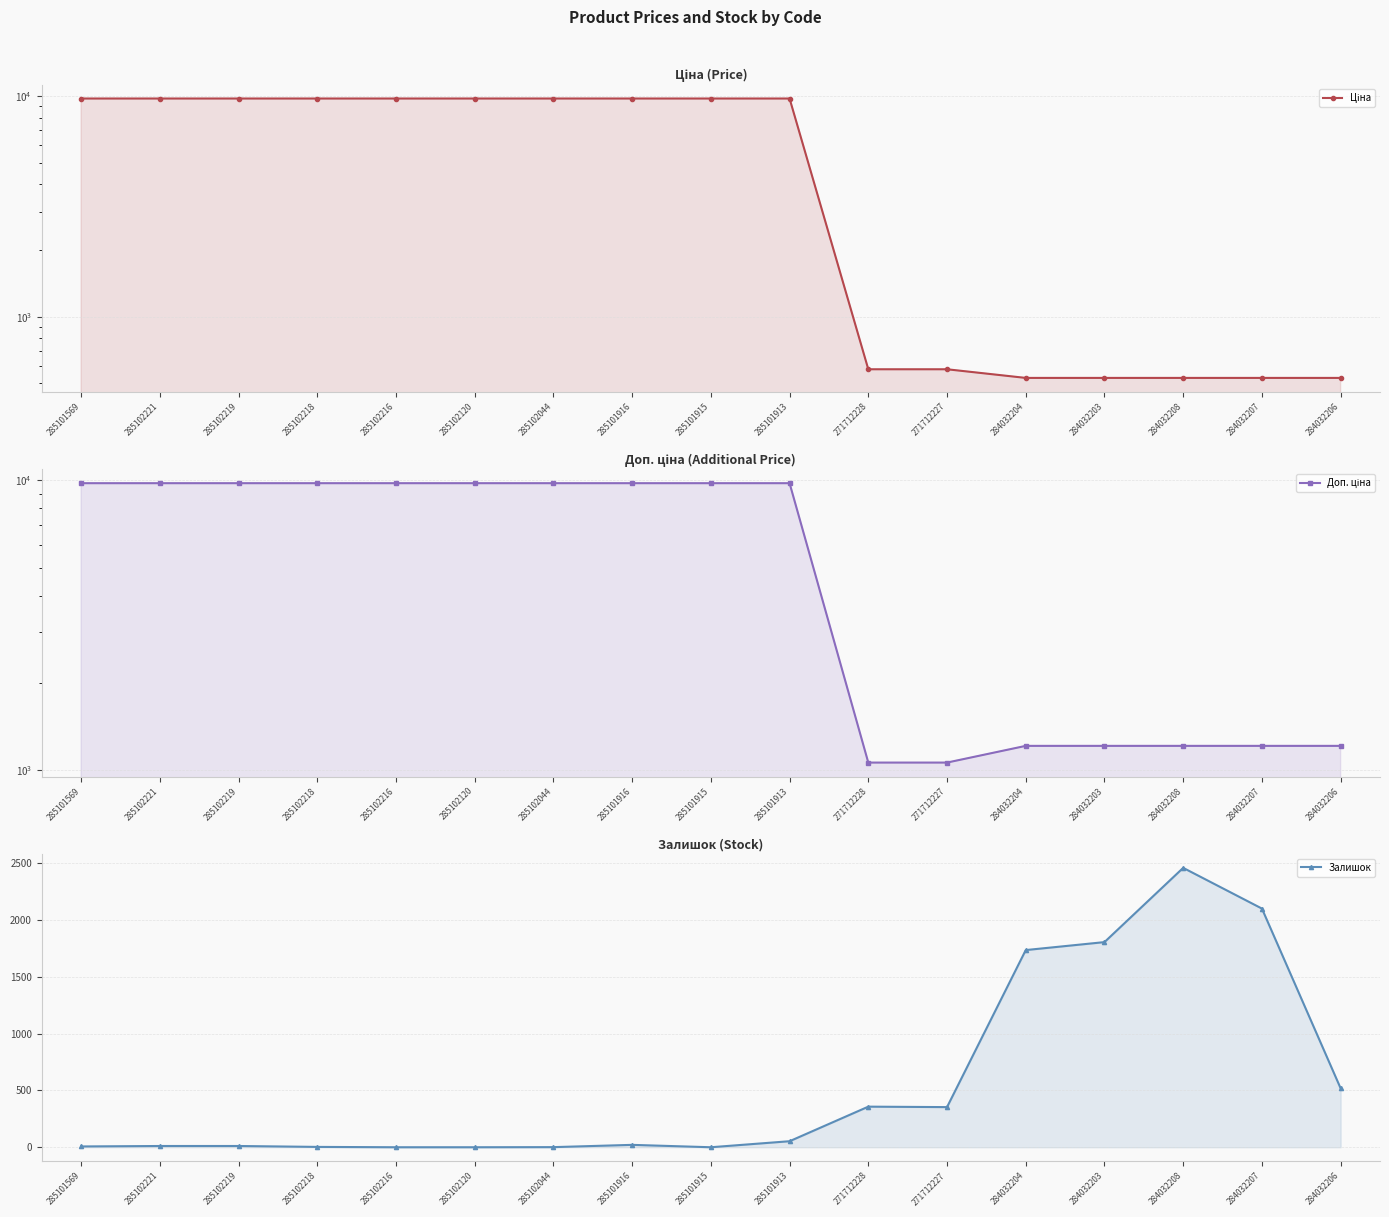

The Ціна series shows 199.5 at 284032207. True or false?

False